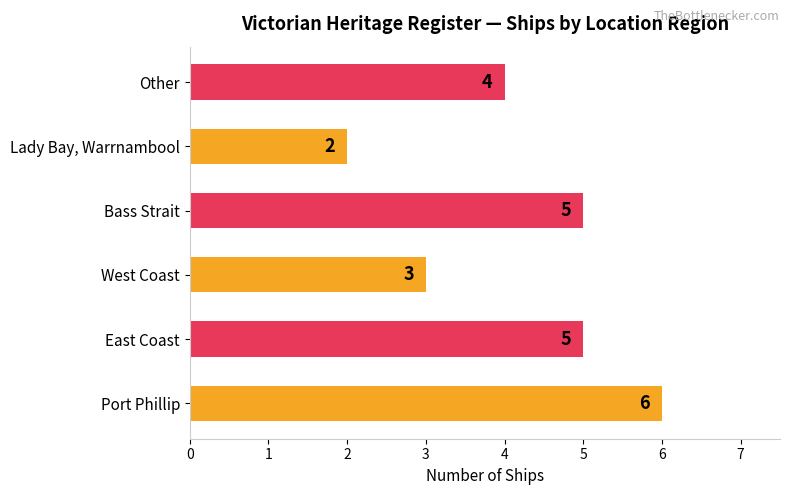

Reading bottom to top, what are all the values shown in this chart?

6	5	3	5	2	4